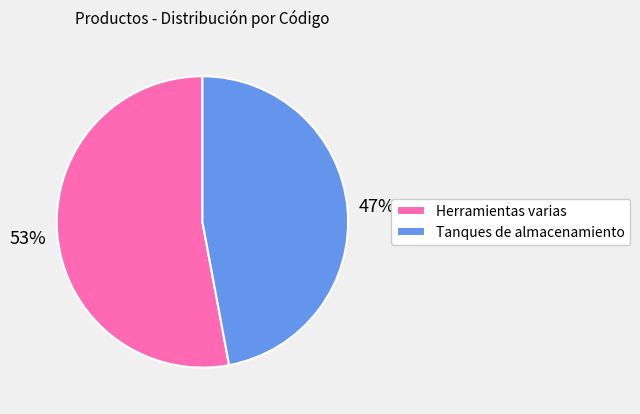

How many slices are in this pie chart?

2